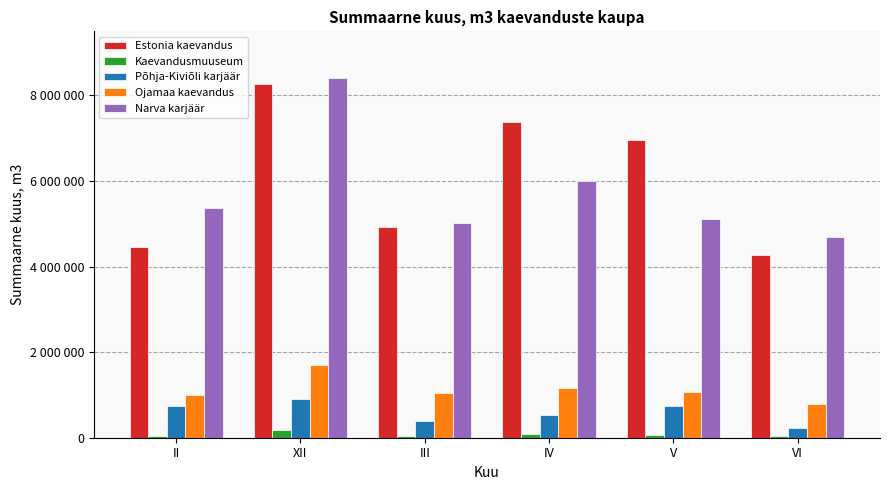

At how many categories does at least one series exceed 1004700?

6